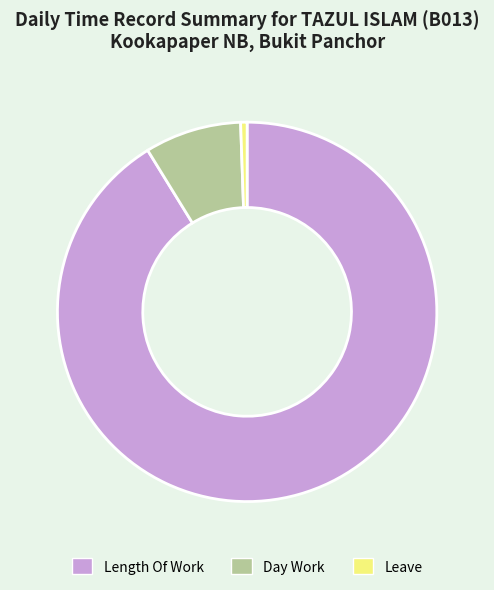

Approximately how many times larger is the value at Day Work compared to Leave?

15.0